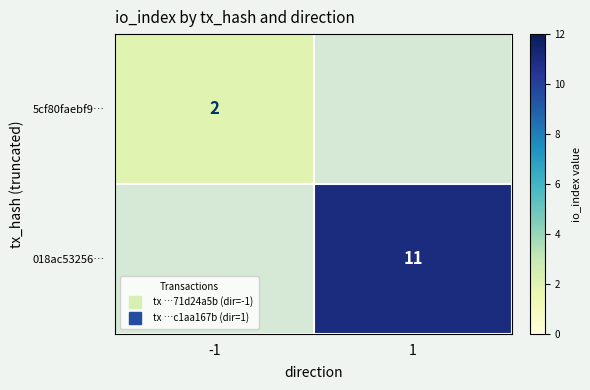

What is the greatest value displayed?

11.0